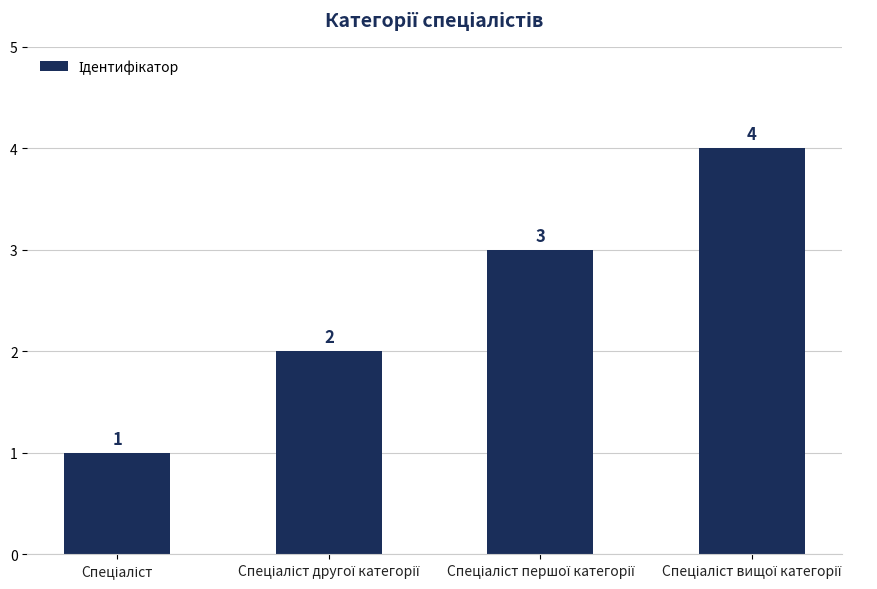

What is the sum of all values?

10